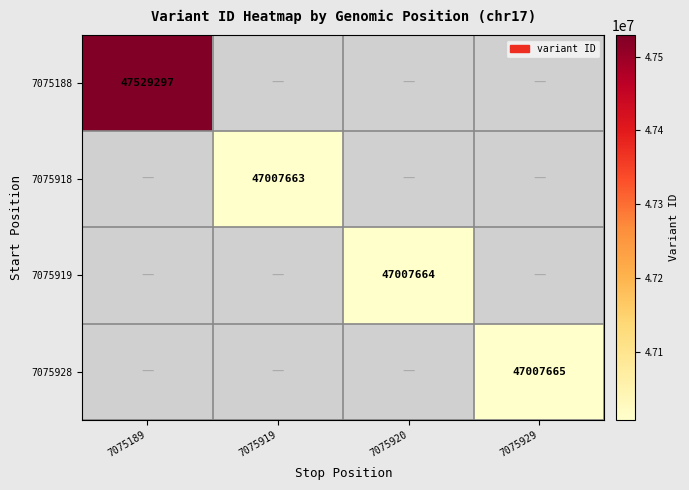

At how many categories does at least one series exceed 47011589?

1